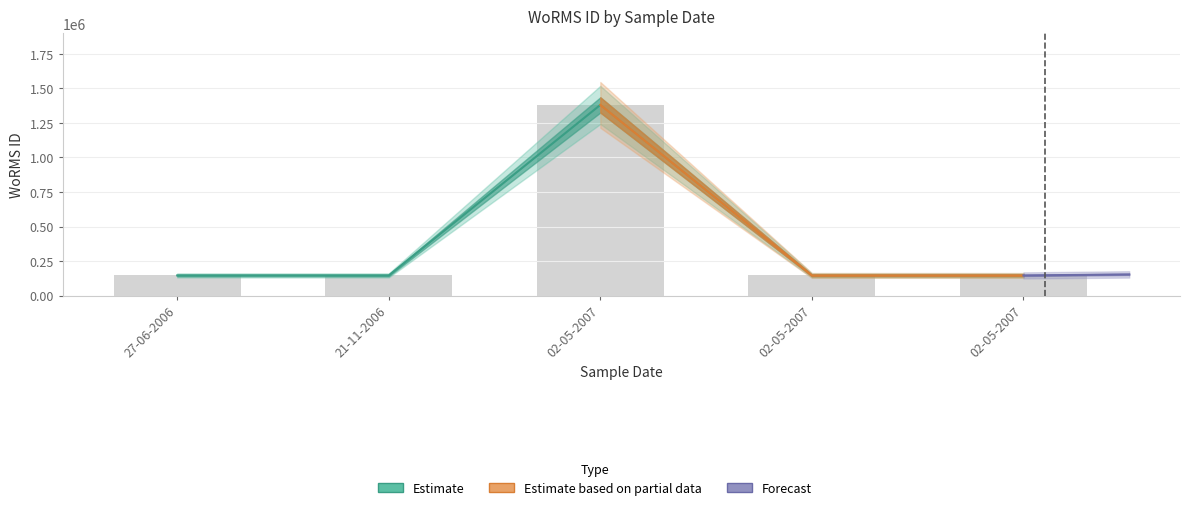

What is the value of the 5th bar from the left?

1380276